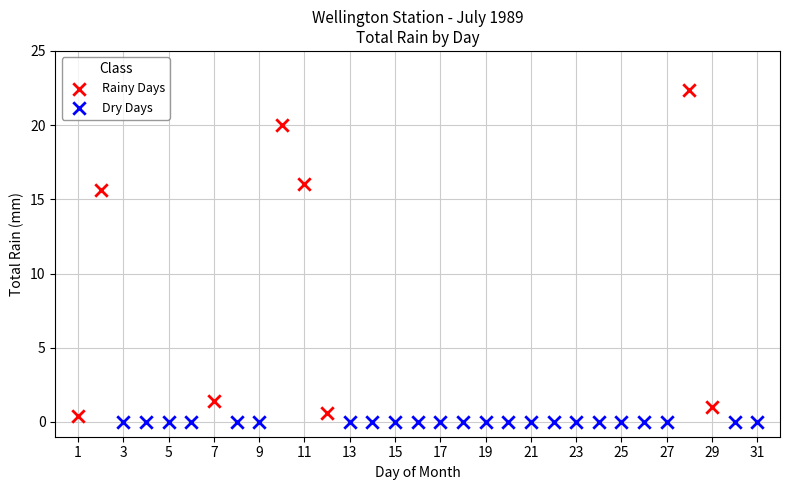

Which series contains the highest Y value?

Rainy Days